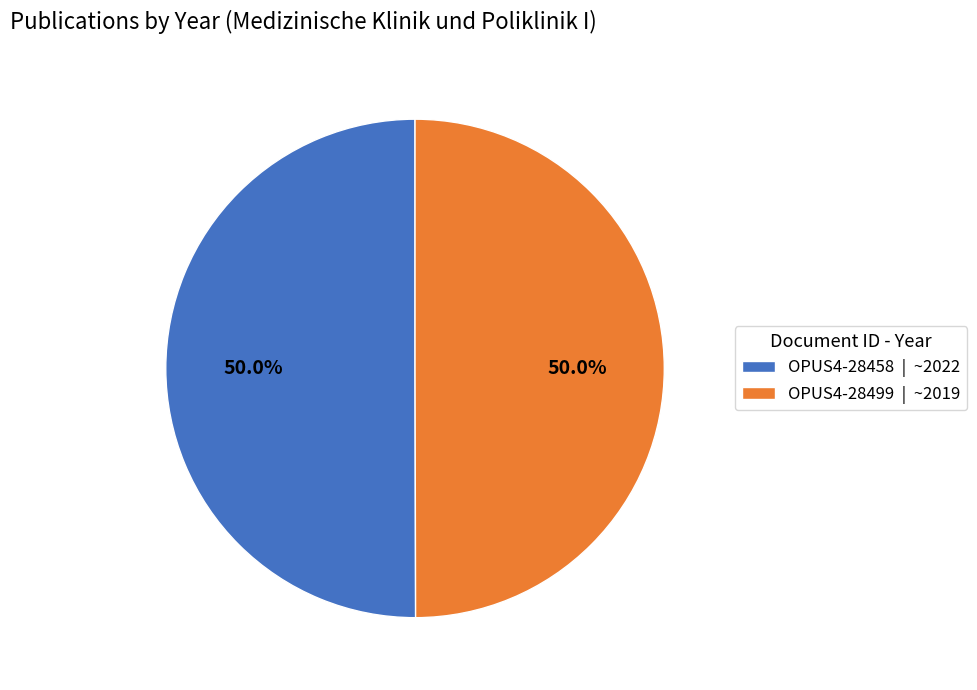

What is the total percentage of OPUS4-28499 | ~2019 and OPUS4-28458 | ~2022?

100.0%